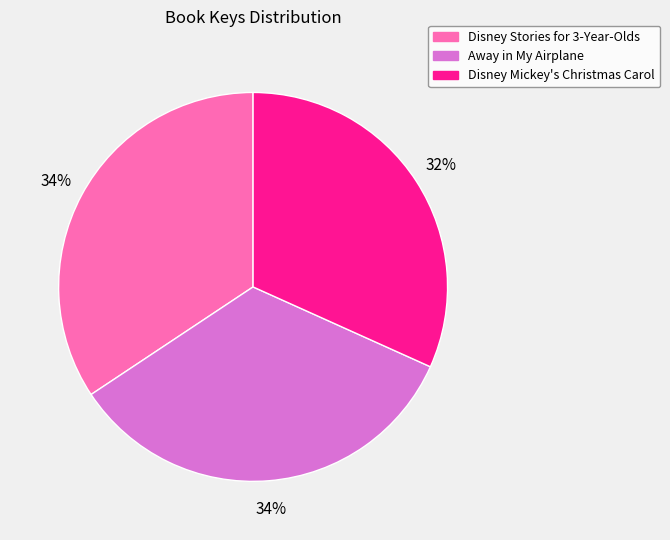

Combined, do Disney Mickey's Christmas Carol and Away in My Airplane account for over 50%?

Yes